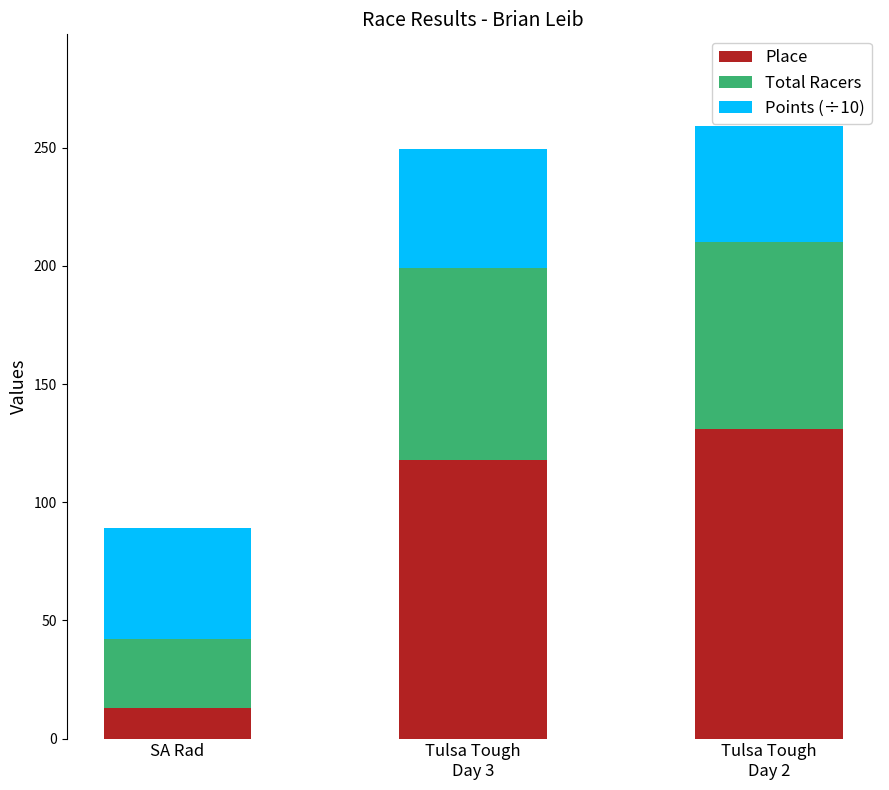

Which category has the highest value in the Place series?

Tulsa Tough
Day 2